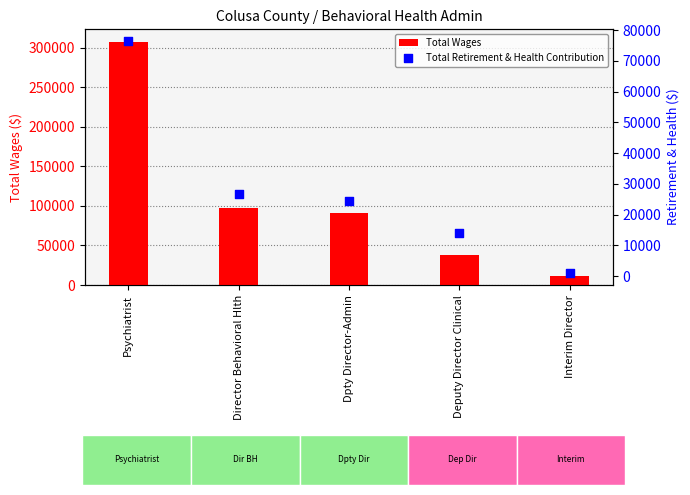

Which series reaches the minimum Y coordinate?

Total Retirement & Health Contribution